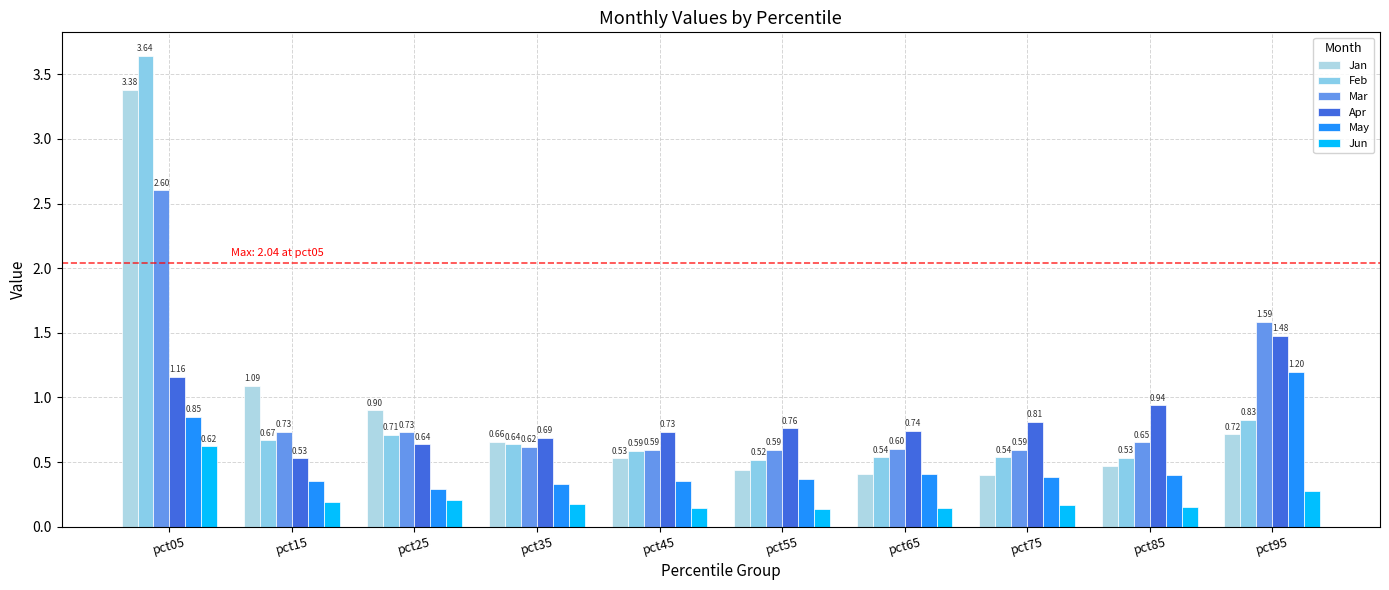

At pct85, list the series in order from largest to smallest.

Apr, Mar, Feb, Jan, May, Jun